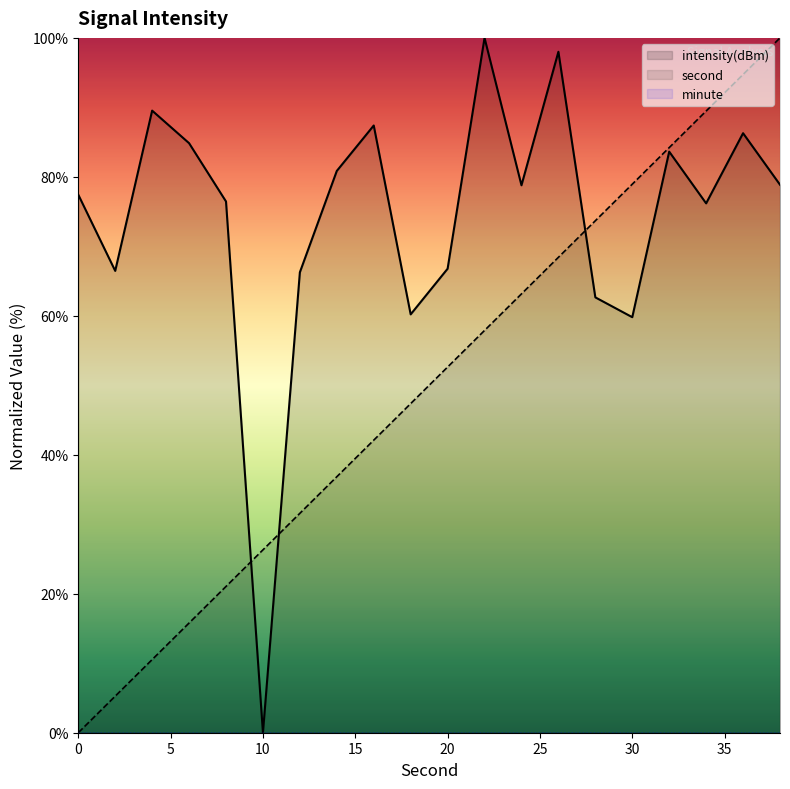

What is the difference between the second highest and minimum values in the second series?

94.7